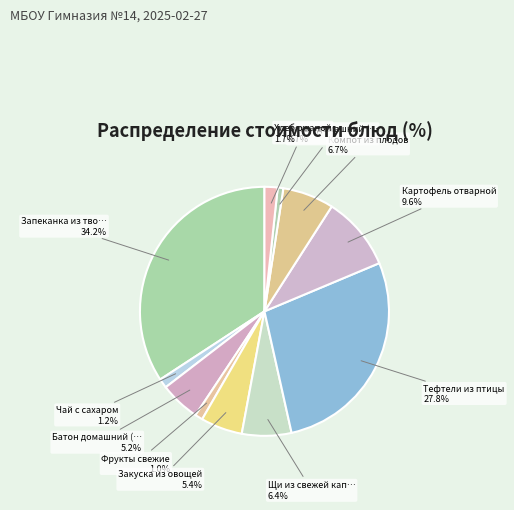

Count the number of slices in the pie.

11